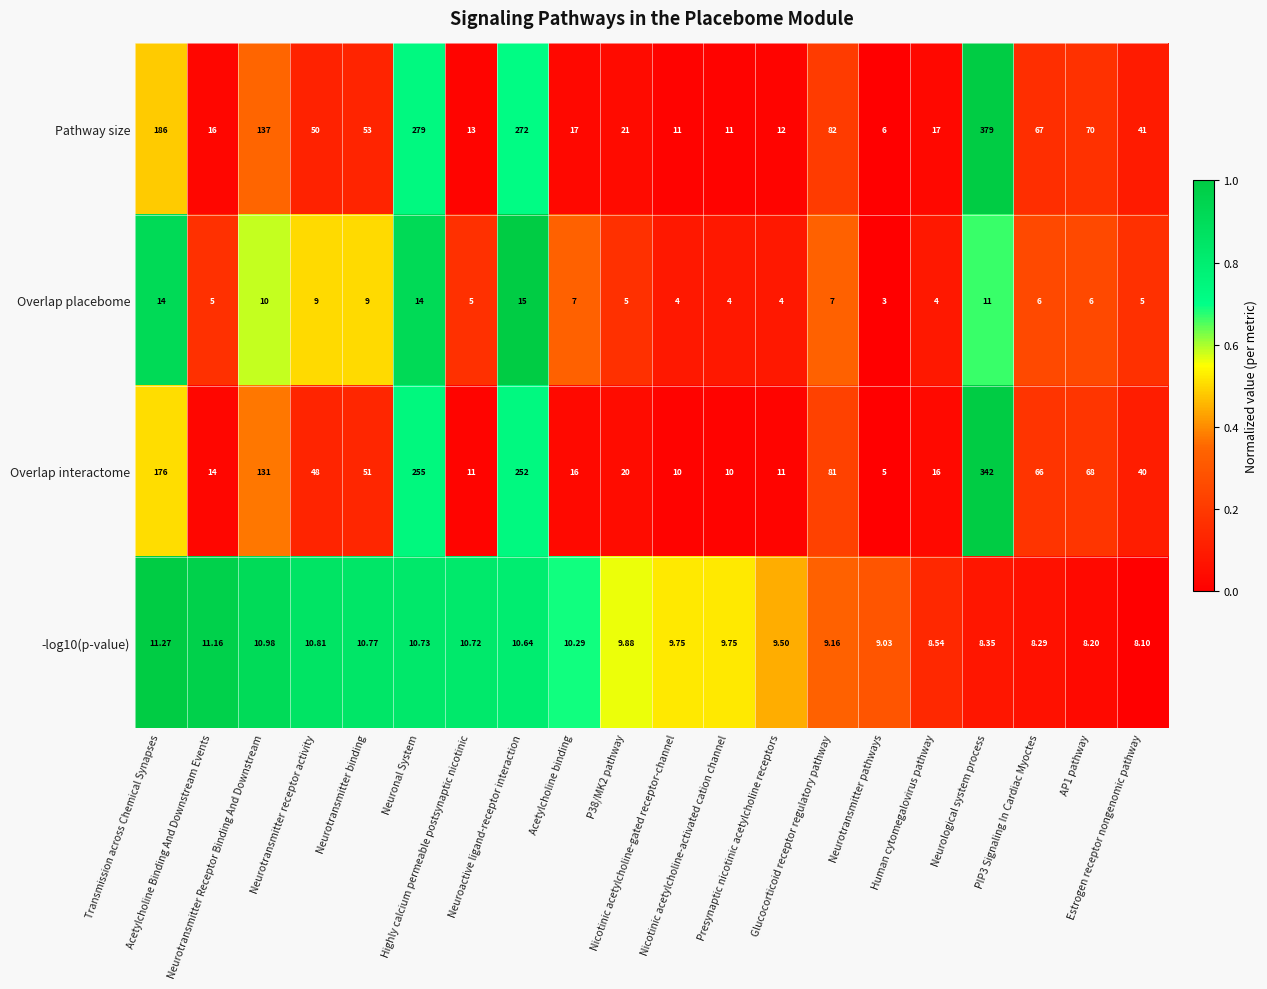

What is the difference between the highest and lowest values at Neuronal System?

268.3